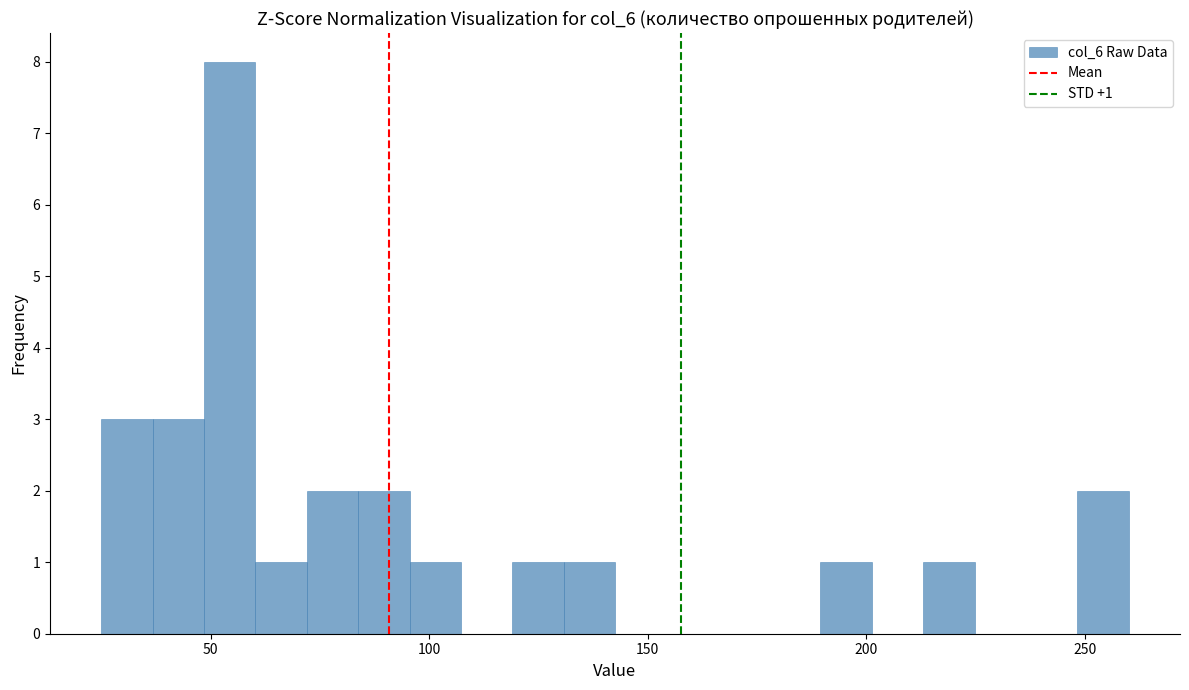

Read against the x-axis, roughly where is the centre of the tallest bar?

55